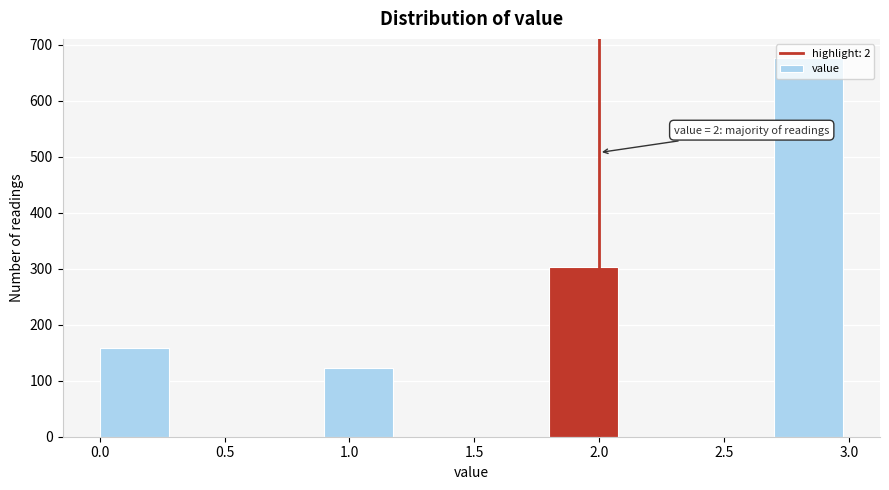

Over which range of the x-axis is the bar tallest?

2.7 to 3.0